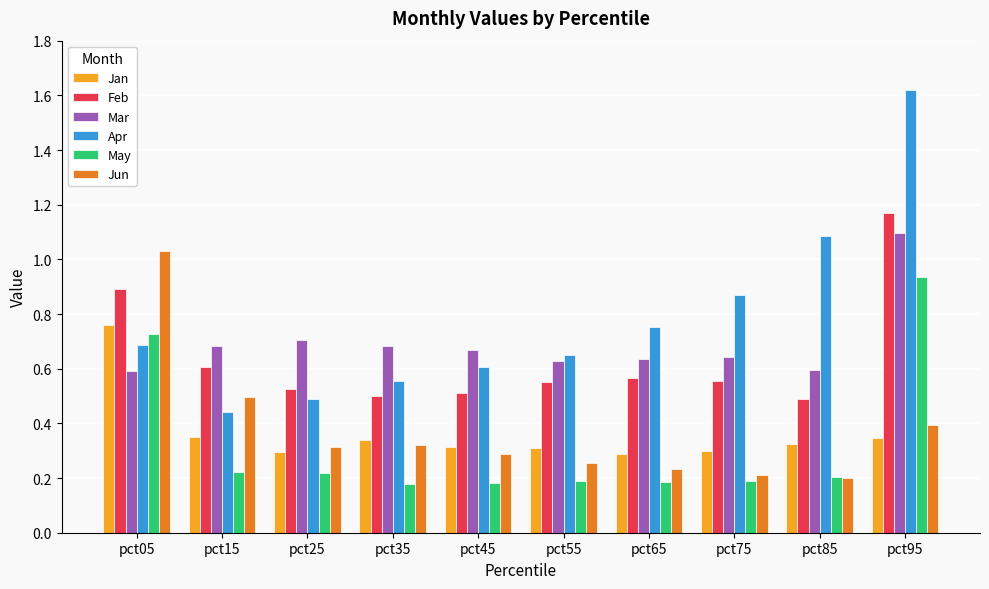

The value of Jan at pct05 is 1.1. True or false?

False